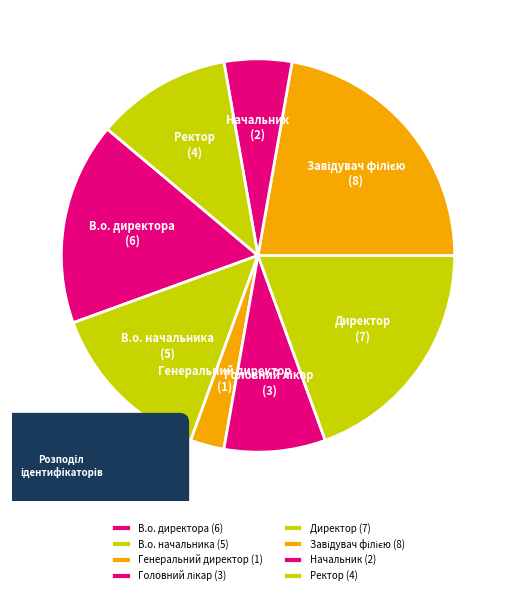

Is there any slice that represents more than half of the pie?

No